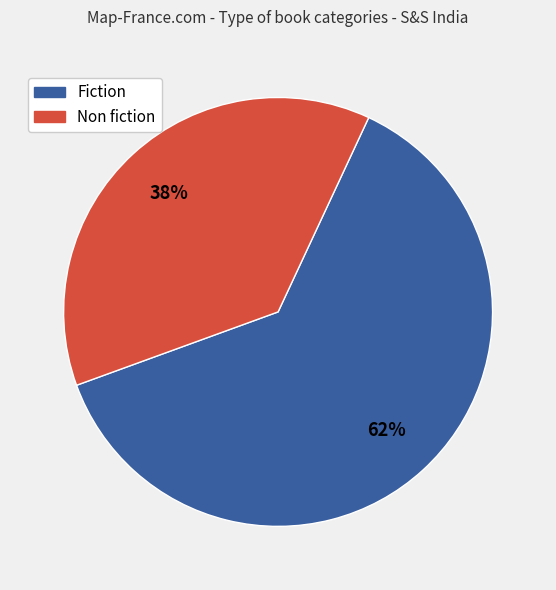

Rank the categories by value from lowest to highest.

Non fiction, Fiction